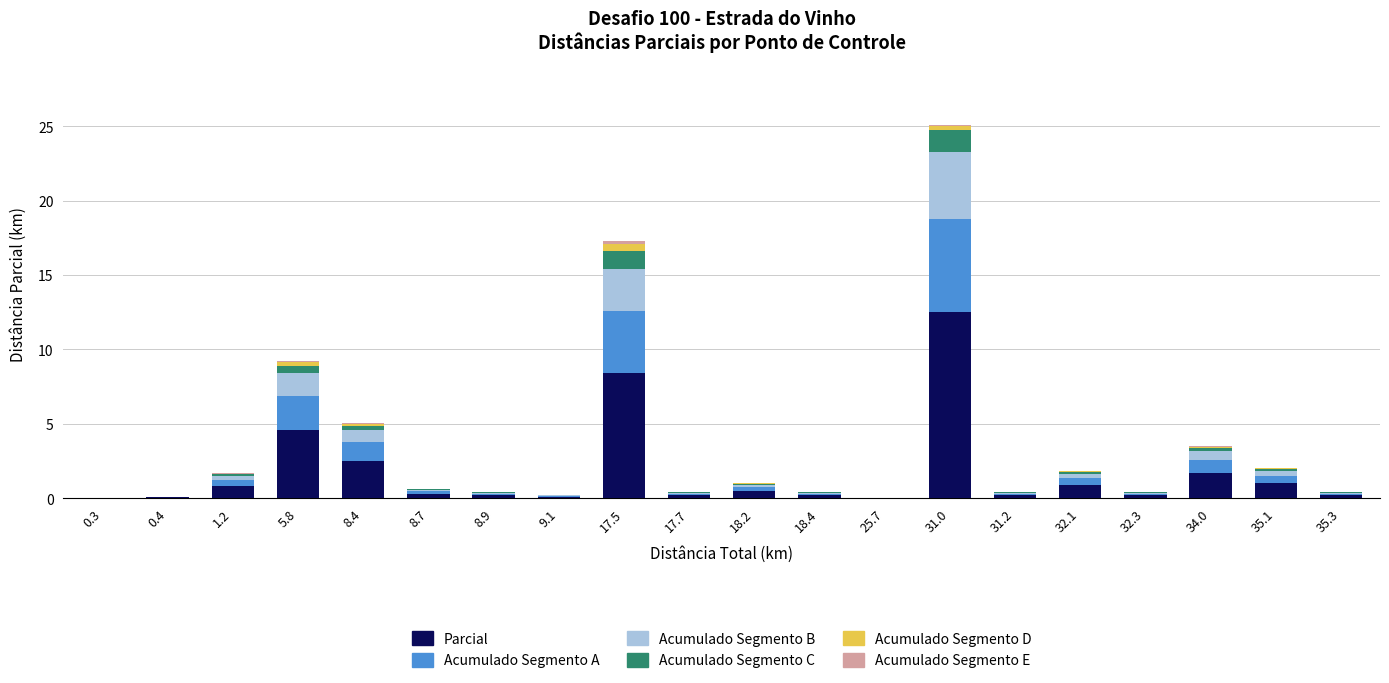

How many distinct data groups are displayed?

6